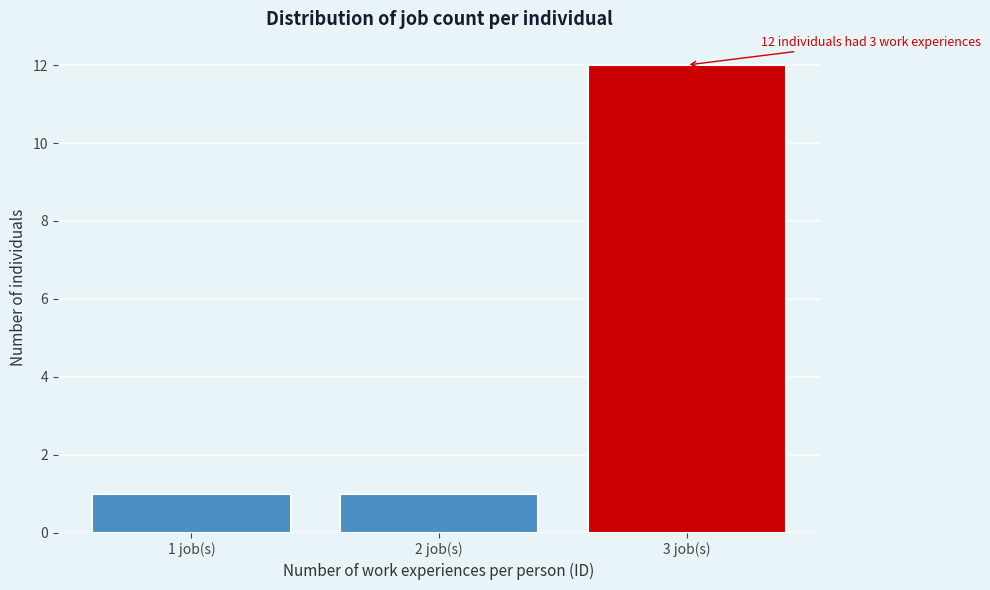

Reading left to right, transcribe all the data shown in this chart.

1 job(s)=1	2 job(s)=1	3 job(s)=12